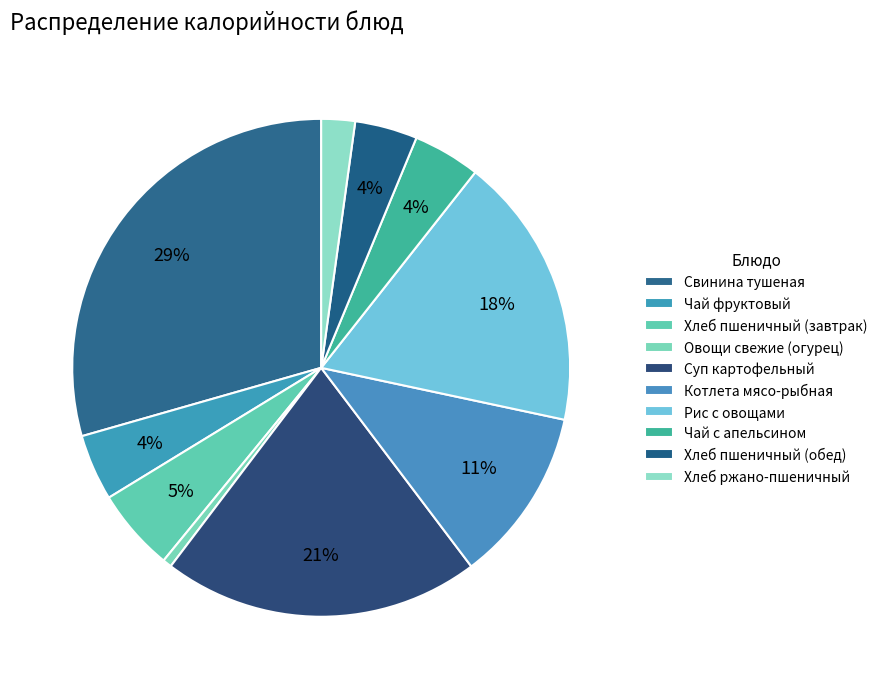

To the nearest percent, what is the combined percentage of Рис с овощами and Овощи свежие (огурец)?

18%